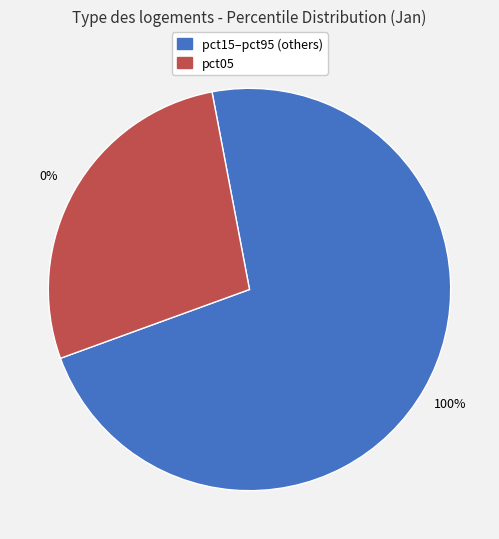

Combined, do pct25 and pct05 account for over 50%?

No